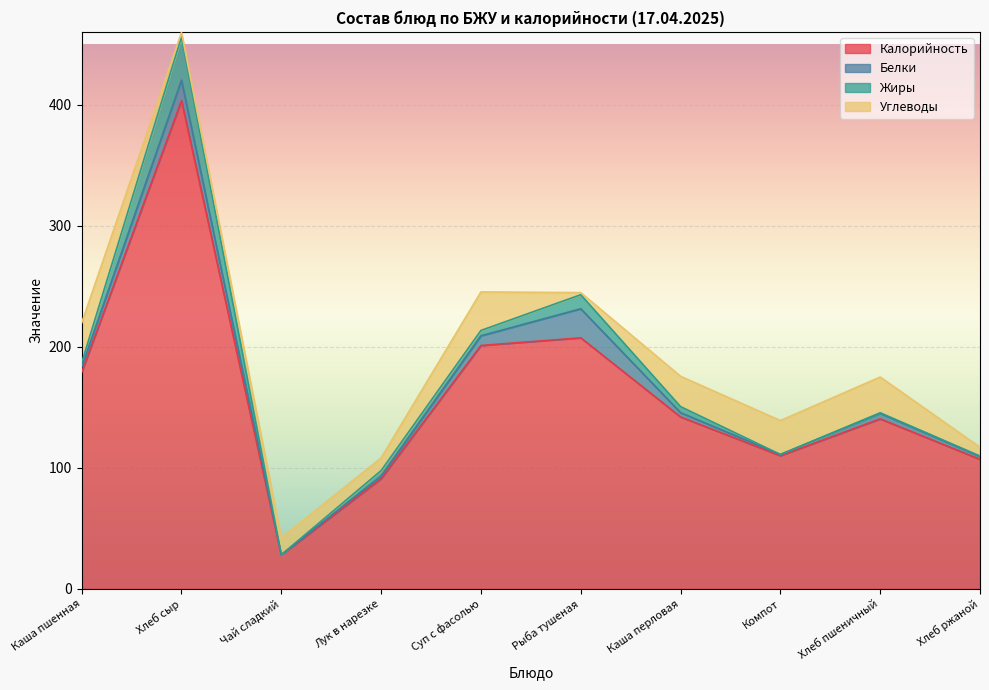

How many data points in Белки are above 4?

5